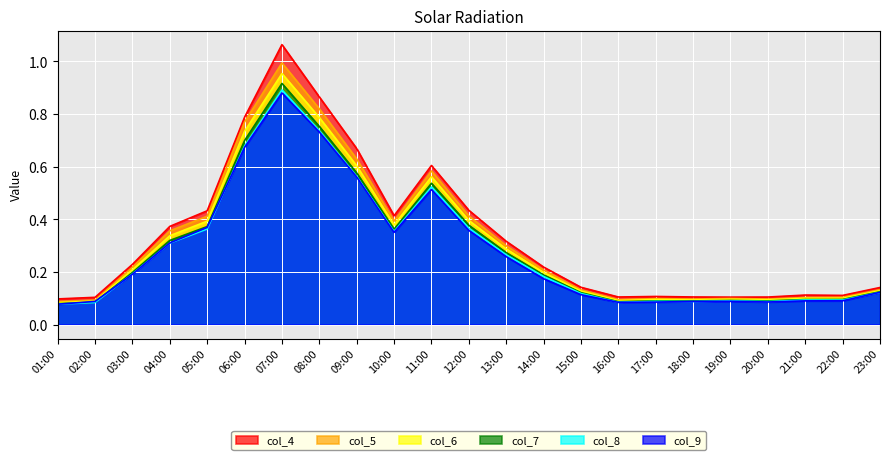

Where is the first local maximum for col_5?

07:00